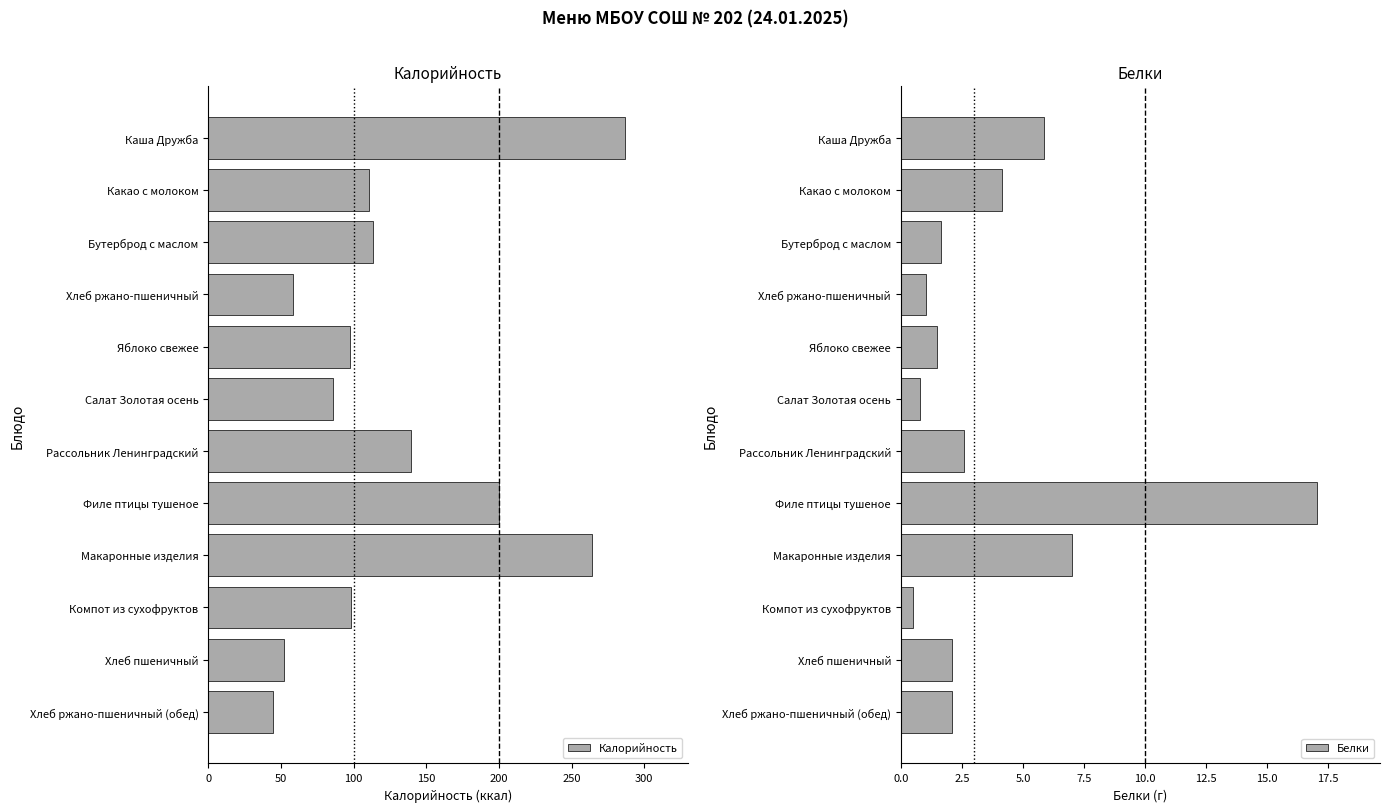

What is the difference between the second highest and second lowest values in the Калорийность series?

211.8